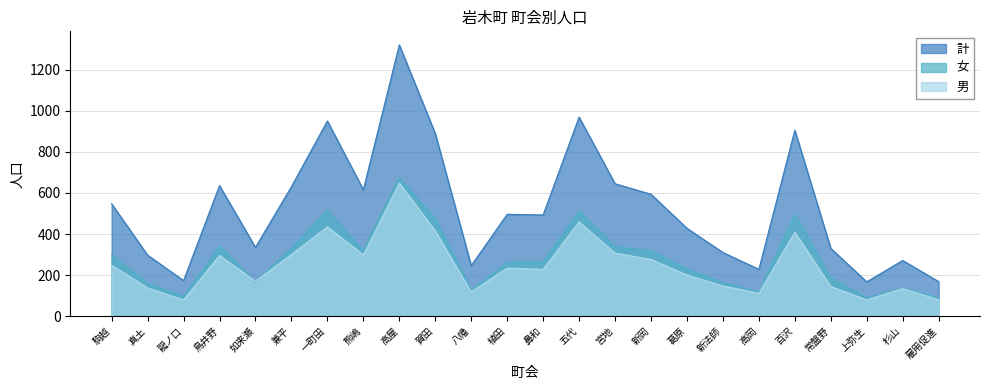

Does the chart display data point markers on the line(s)?

No